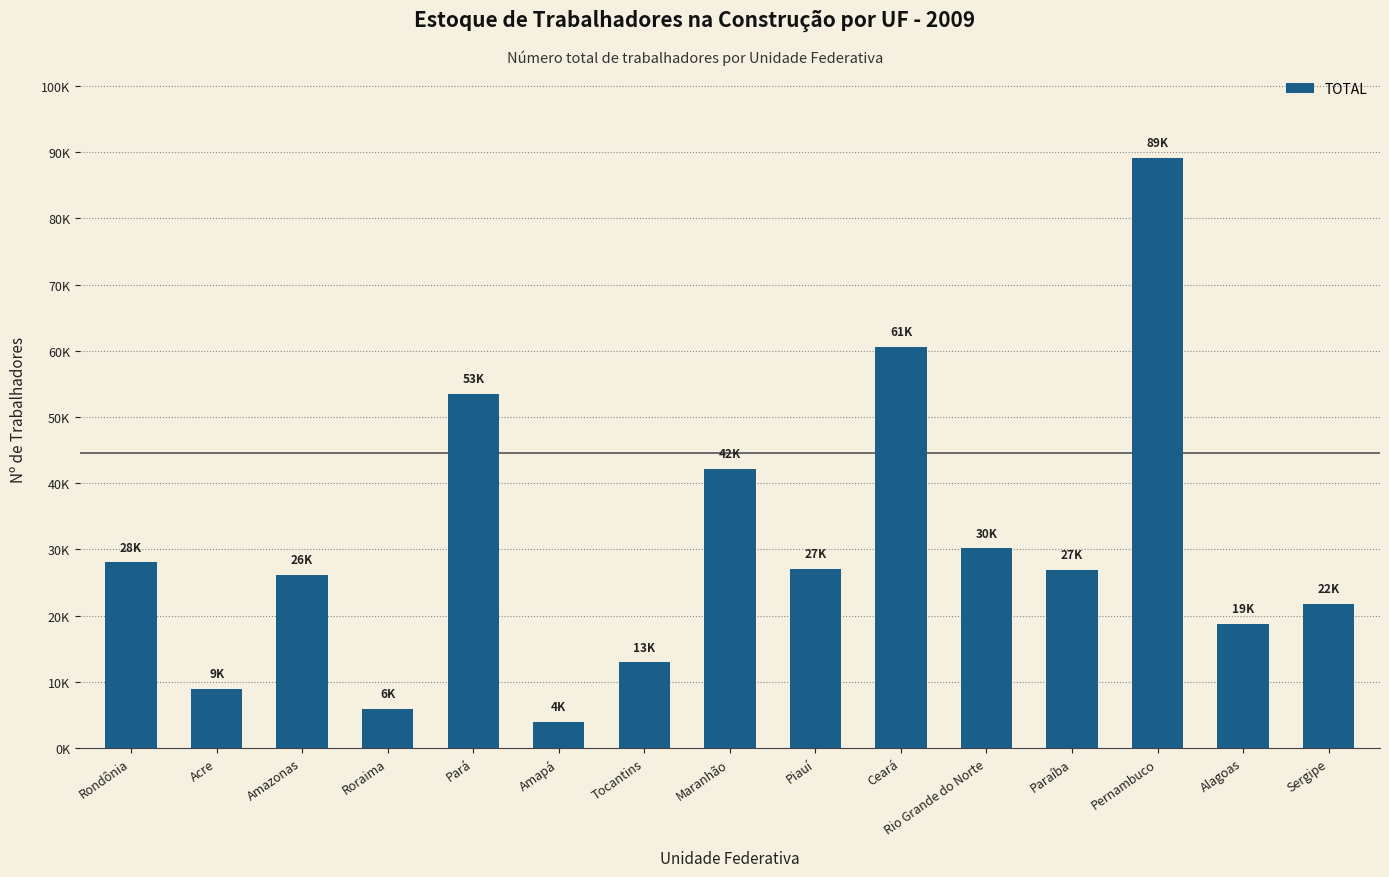

Rank the categories by value from lowest to highest.

Amapá, Roraima, Acre, Tocantins, Alagoas, Sergipe, Amazonas, Paraíba, Piauí, Rondônia, Rio Grande do Norte, Maranhão, Pará, Ceará, Pernambuco